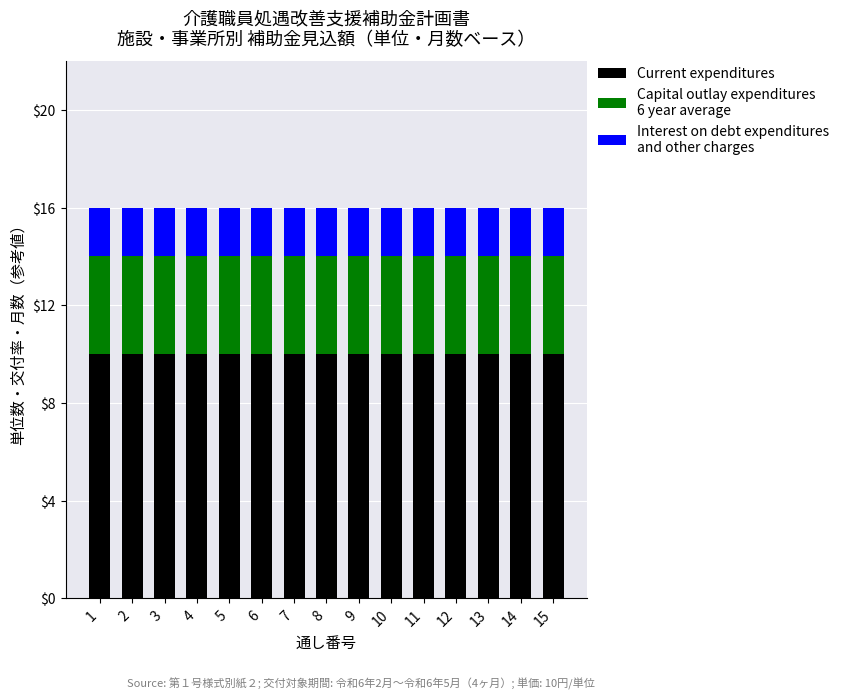

What is the total value across all series at 3?

16